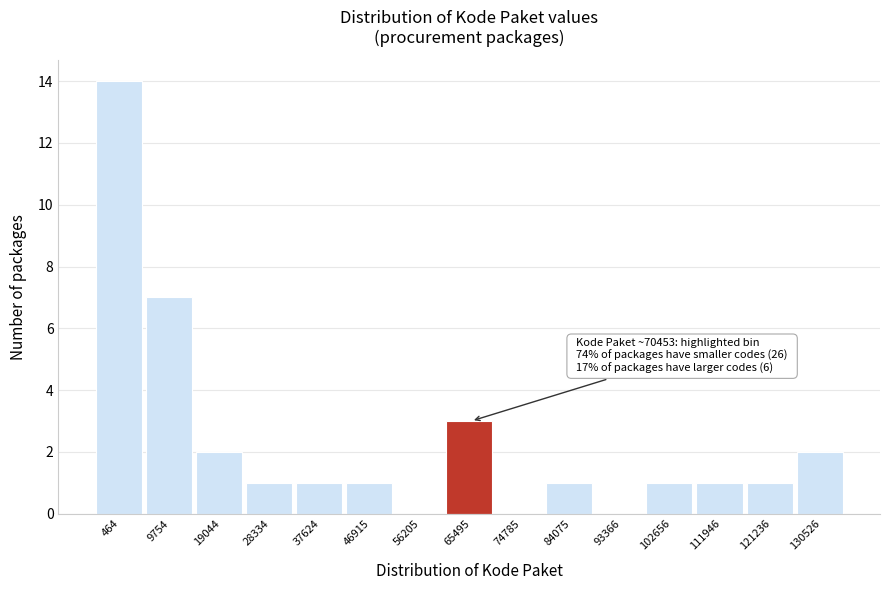

Reading left to right, extract all data points from this chart.

464=14	9754=7	19044=2	28334=1	37624=1	46915=1	56205=0	65495=3	74785=0	84075=1	93366=0	102656=1	111946=1	121236=1	130526=2